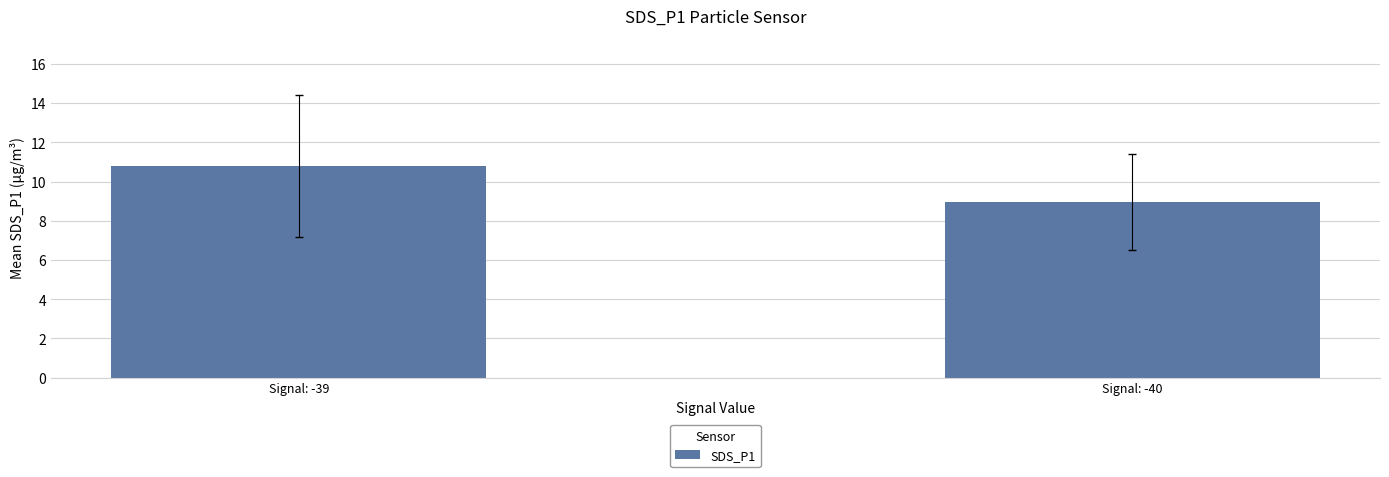

What is the average value?

9.9